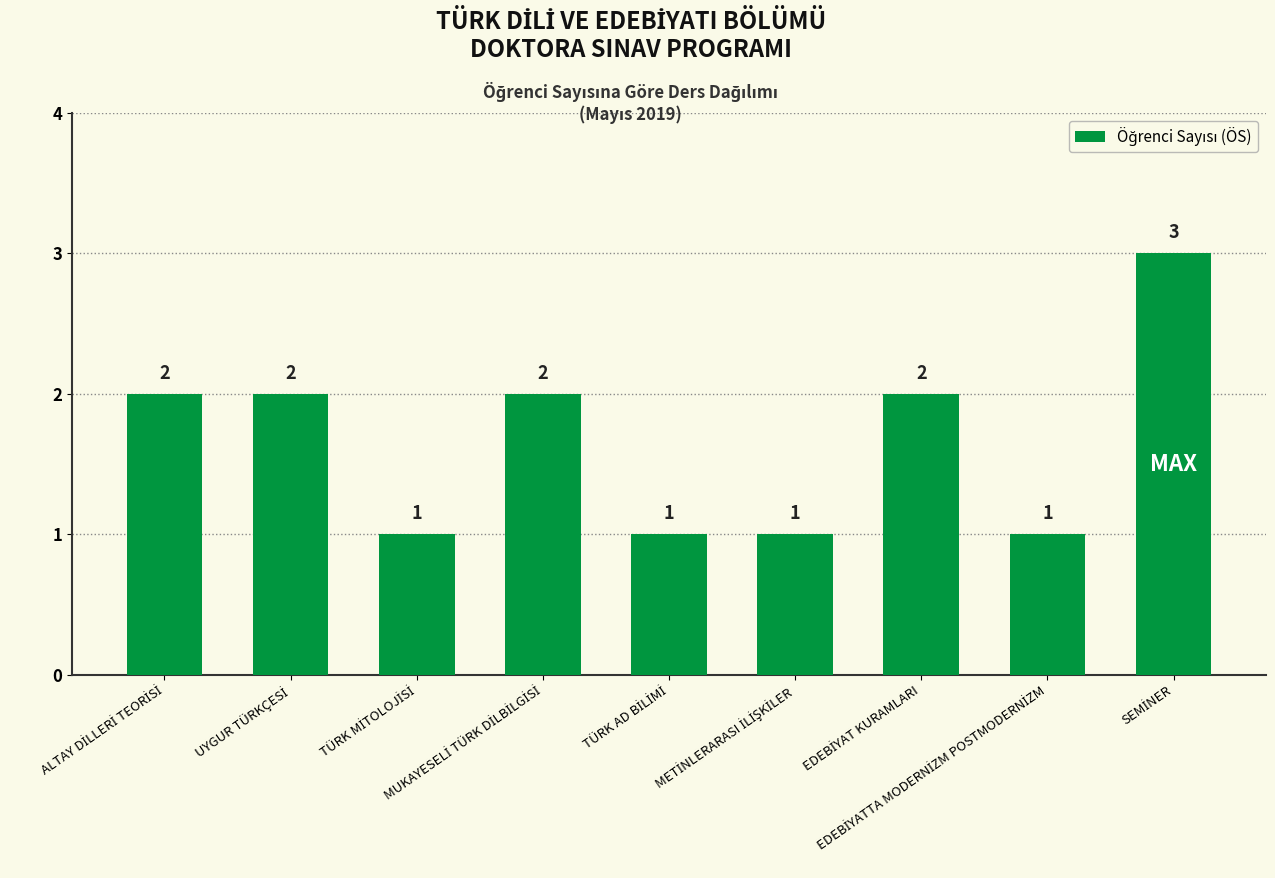

What is the value of the 3rd bar from the left?

1